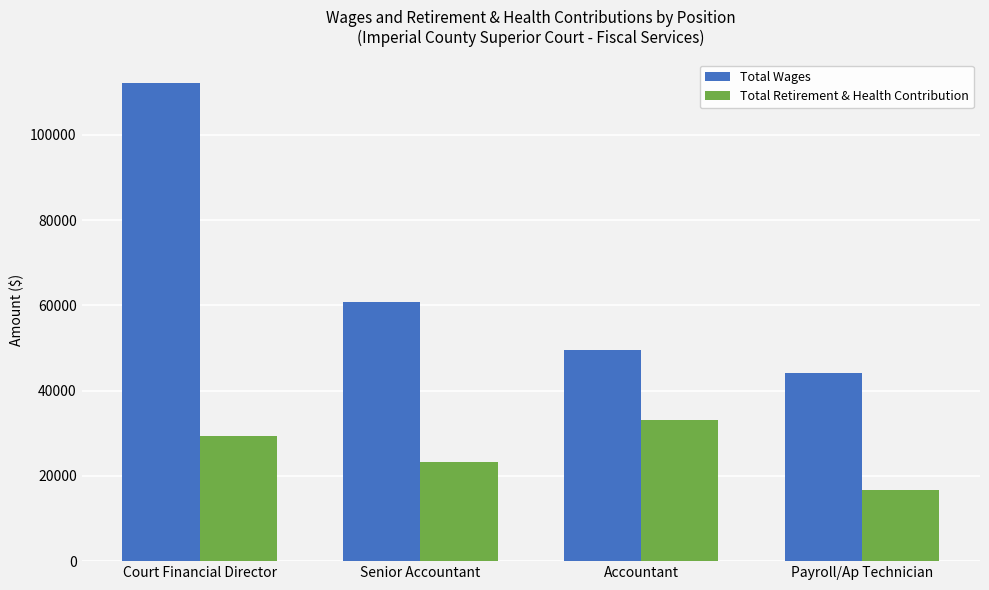

Is the value of Total Retirement & Health Contribution at Payroll/Ap Technician greater than the value of Total Wages at Court Financial Director?

No